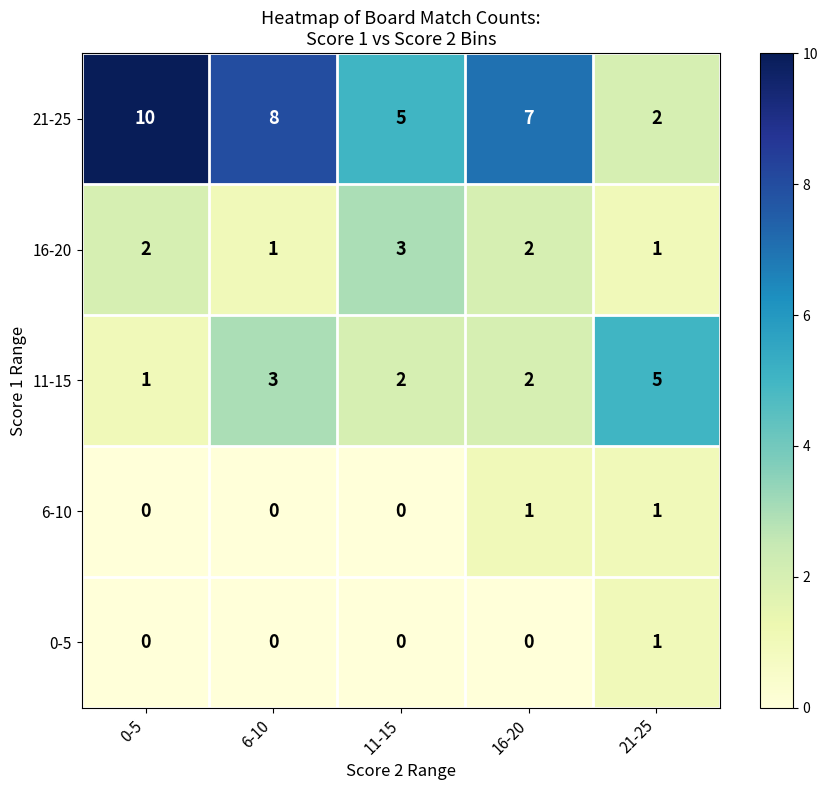

List the labels in order of 21-25 value, smallest first.

21-25, 11-15, 16-20, 6-10, 0-5